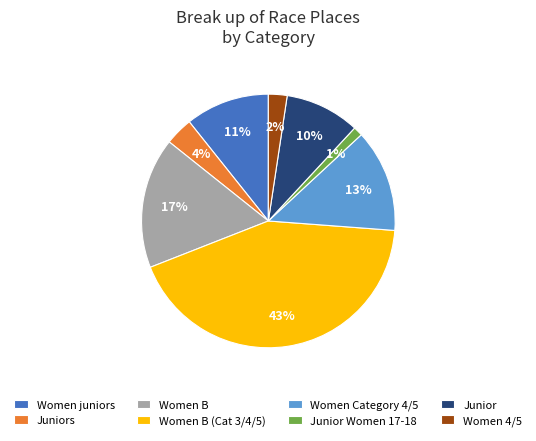

Is the sum of Women Category 4/5 and Juniors greater than half?

No